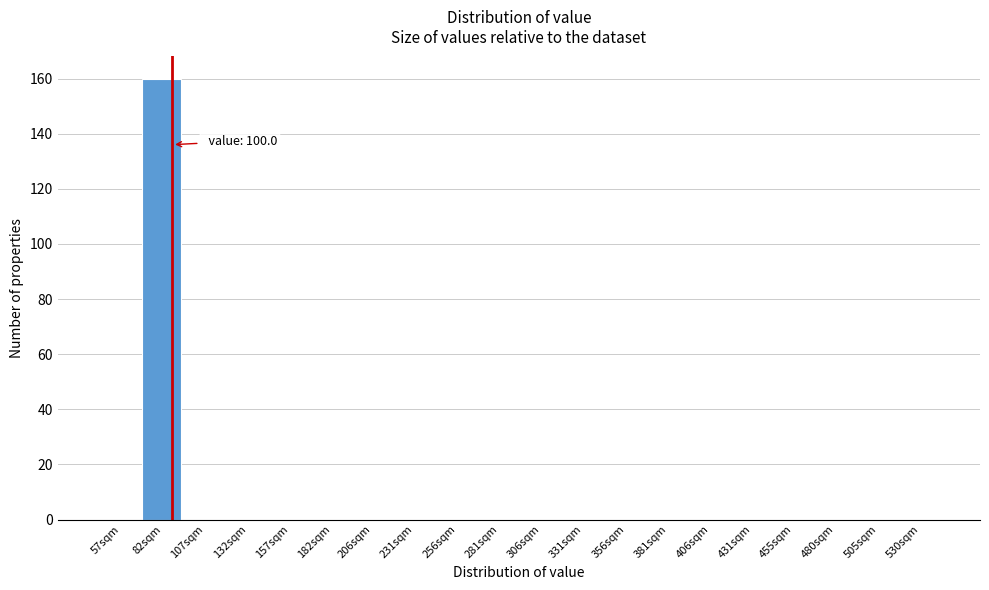

Reading left to right, list all the values displayed in this chart.

57sqm=0	82sqm=160	107sqm=0	132sqm=0	157sqm=0	182sqm=0	206sqm=0	231sqm=0	256sqm=0	281sqm=0	306sqm=0	331sqm=0	356sqm=0	381sqm=0	406sqm=0	431sqm=0	455sqm=0	480sqm=0	505sqm=0	530sqm=0